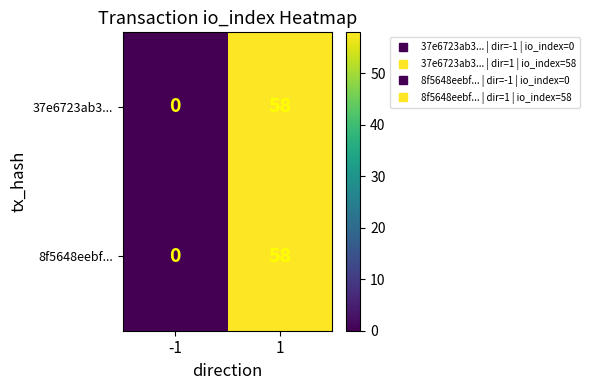

Reading left to right, what are all the values shown in this chart?

37e6723ab3...: -1=0	1=58
8f5648eebf...: -1=0	1=58